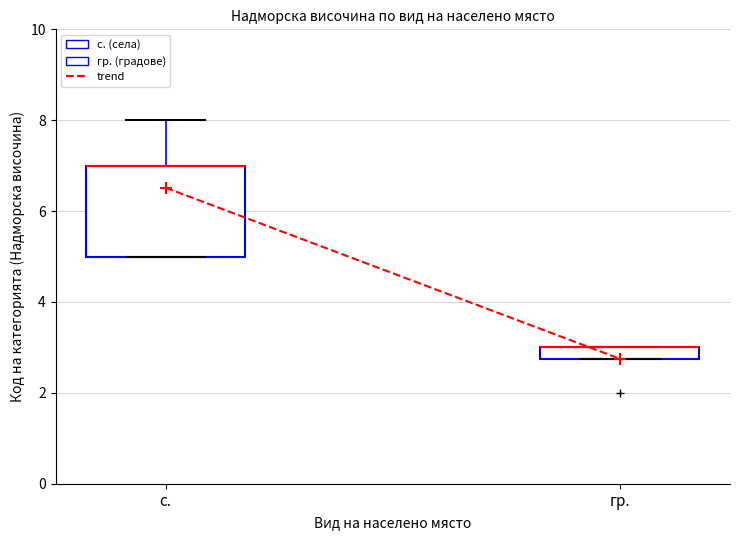

Which box is the tallest, from its lower edge to its upper edge?

с.